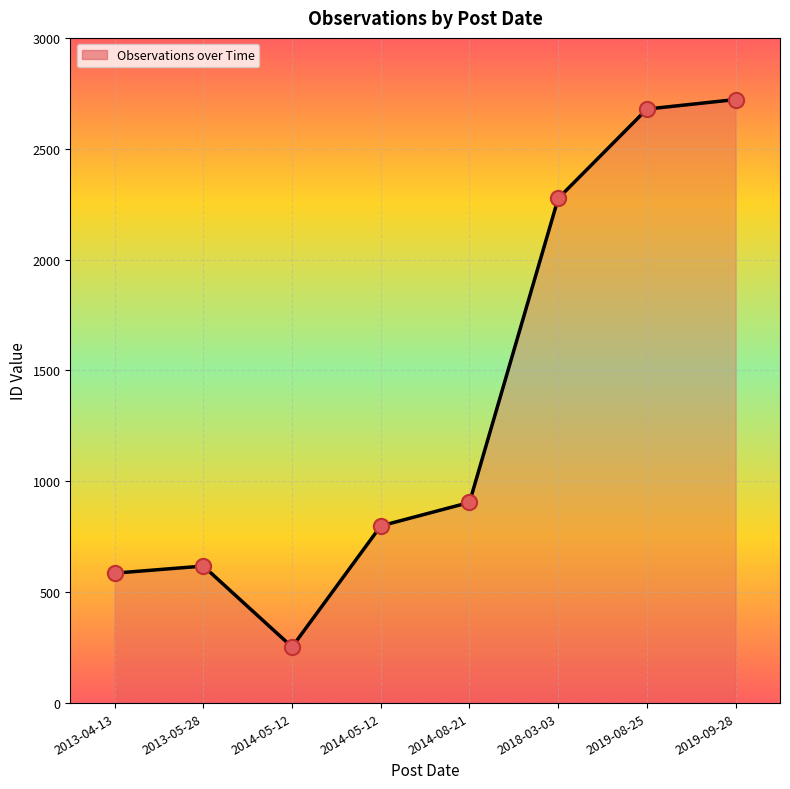

What is the ratio of the value at 2013-05-28 to the value at 2018-03-03?

0.3